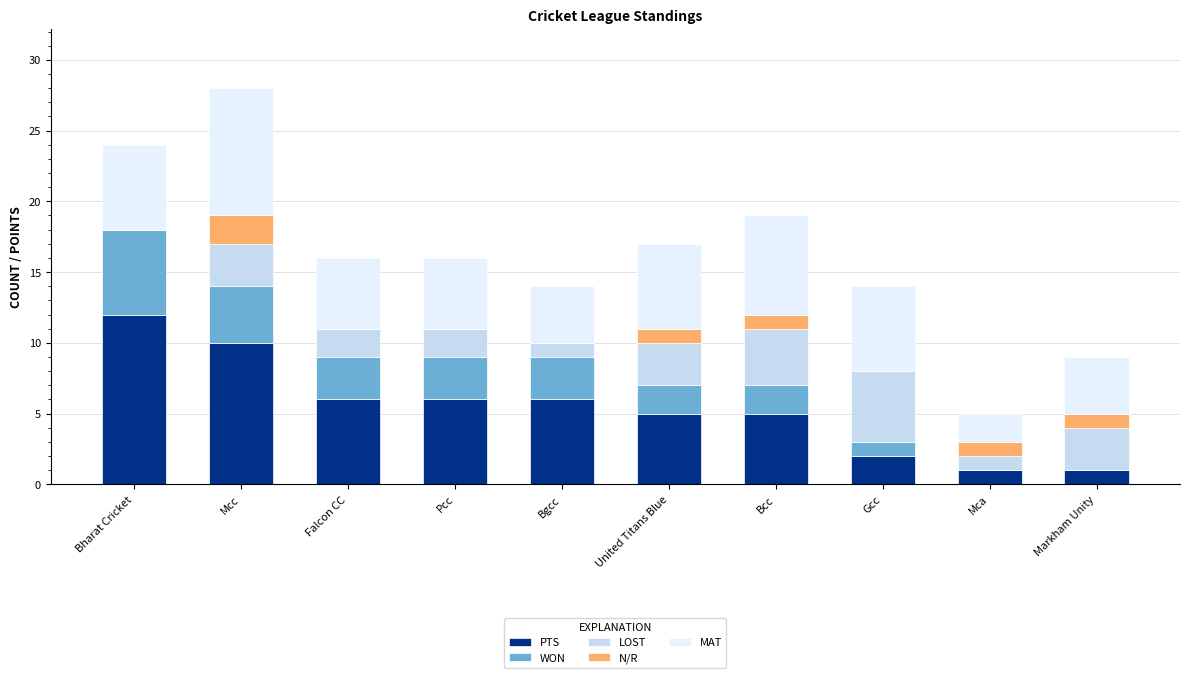

What is the sum of the PTS values at Gcc and Bcc?

7